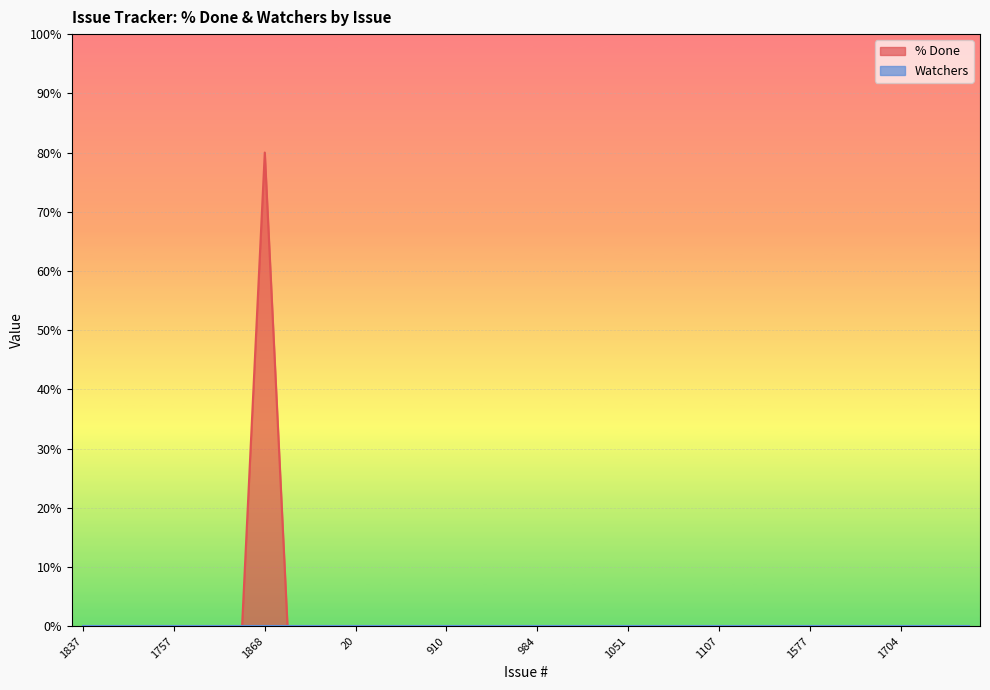

What is the label of the 9th point from the left?

1868